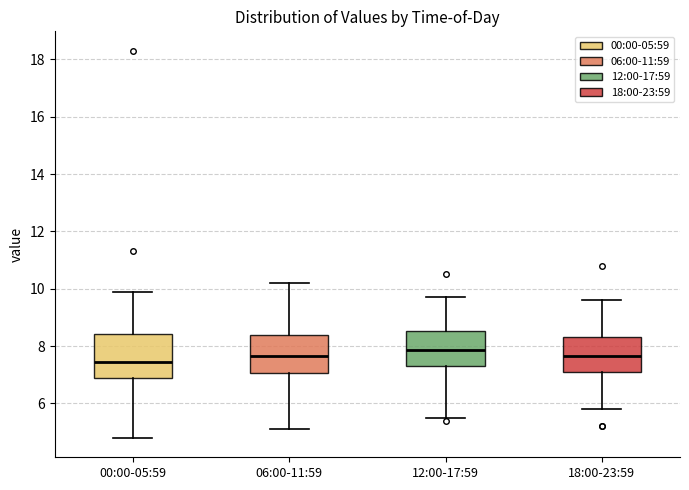

Where is the upper edge of the box for 18:00-23:59 on the y-axis? The values are not printed on the chart, so give them approximately, as read against the axis.

8.4